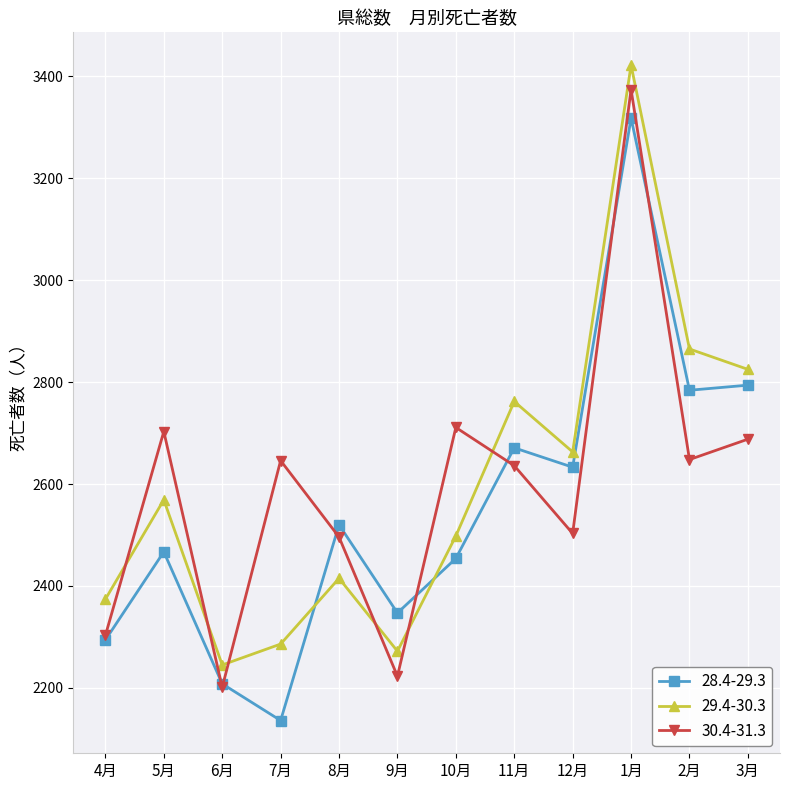

What are all the series names shown in the legend?

28.4-29.3, 29.4-30.3, 30.4-31.3